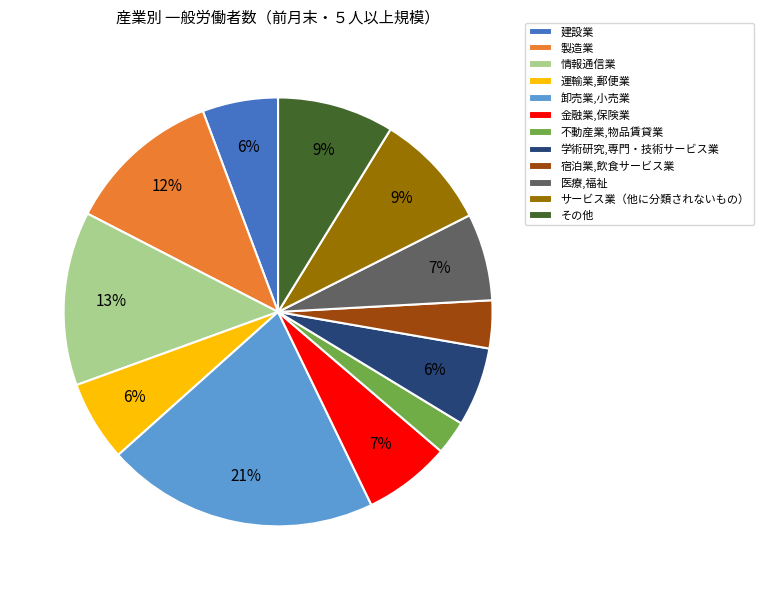

To the nearest percent, what is the difference between the その他 and 金融業,保険業 slice percentages?

2%